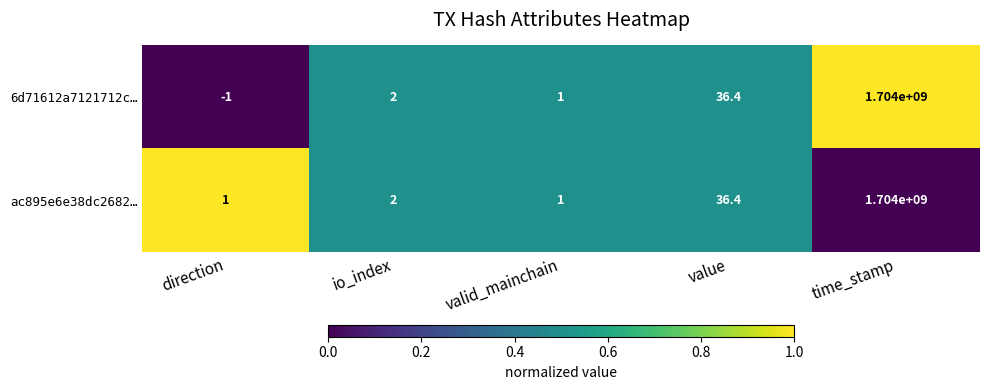

Read the ac895e6e38dc2682… value at time_stamp.

1704000000.0